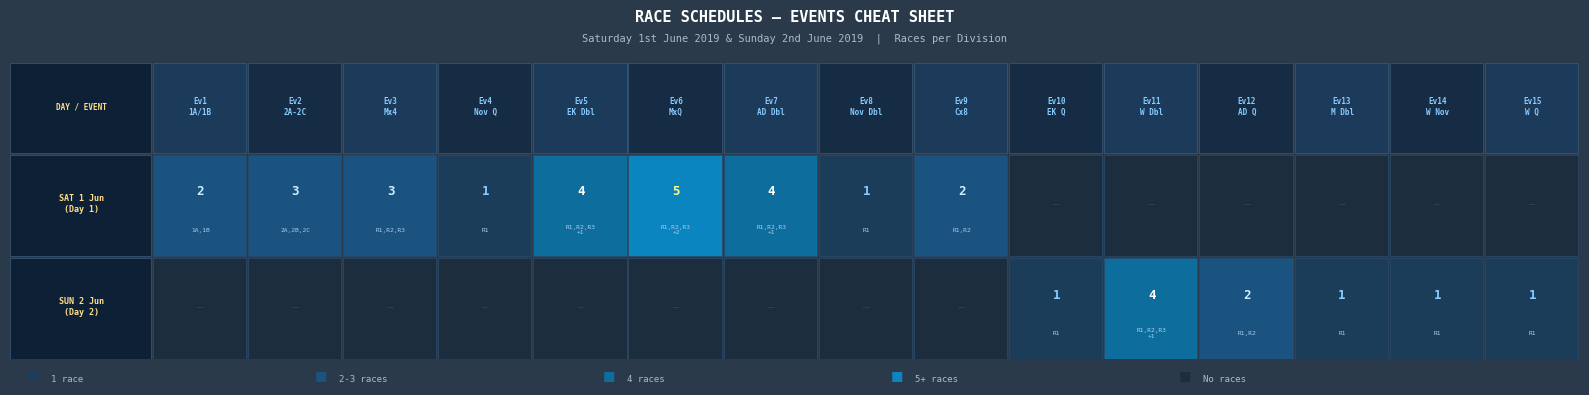

How many data points does each series have?

15